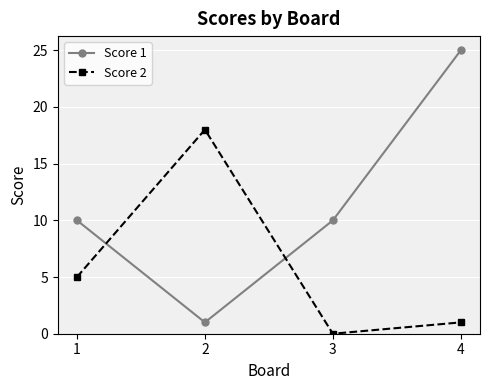

True or false: Score 1 has a value of 25 at 4.

True